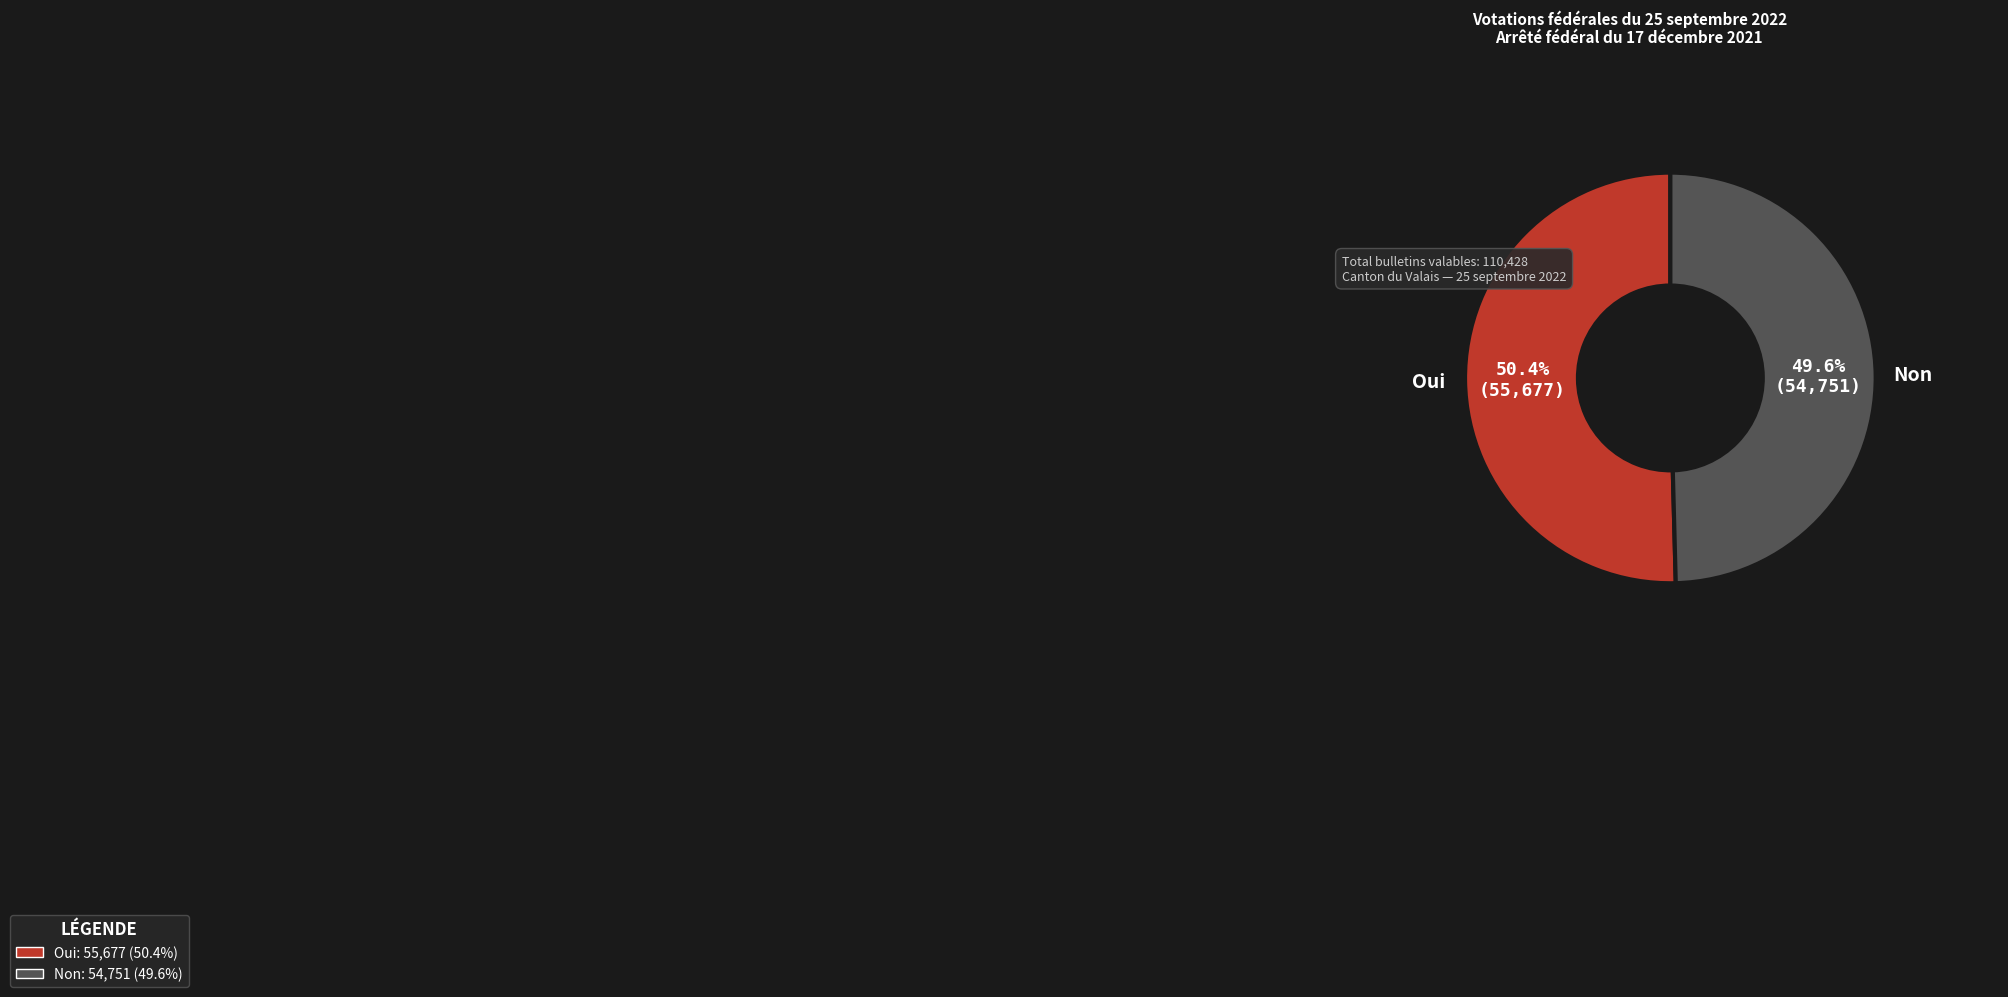

True or false: Oui accounts for 50% of the total.

True